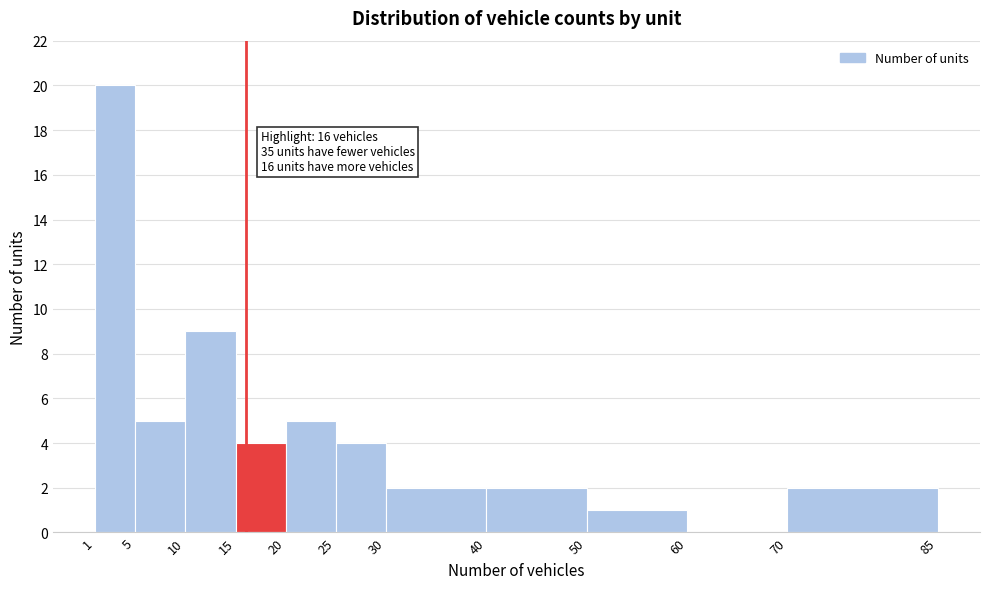

Which range on the x-axis has the tallest bar?

1 to 5